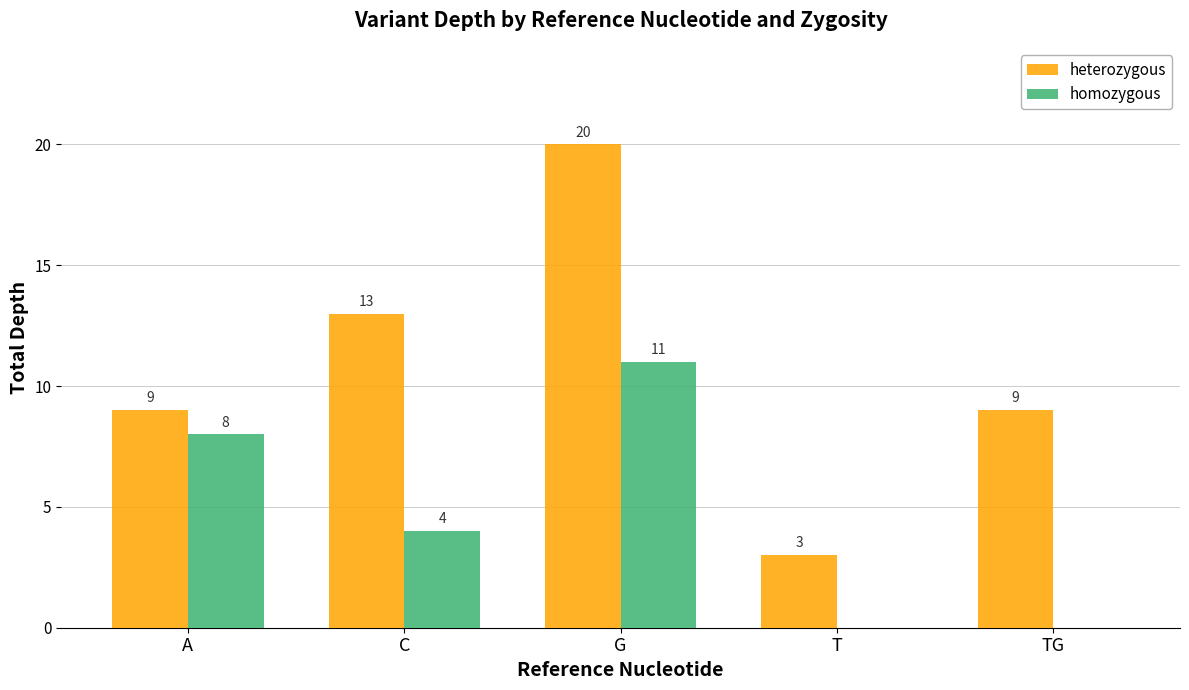

What value does the homozygous series have at C?

4